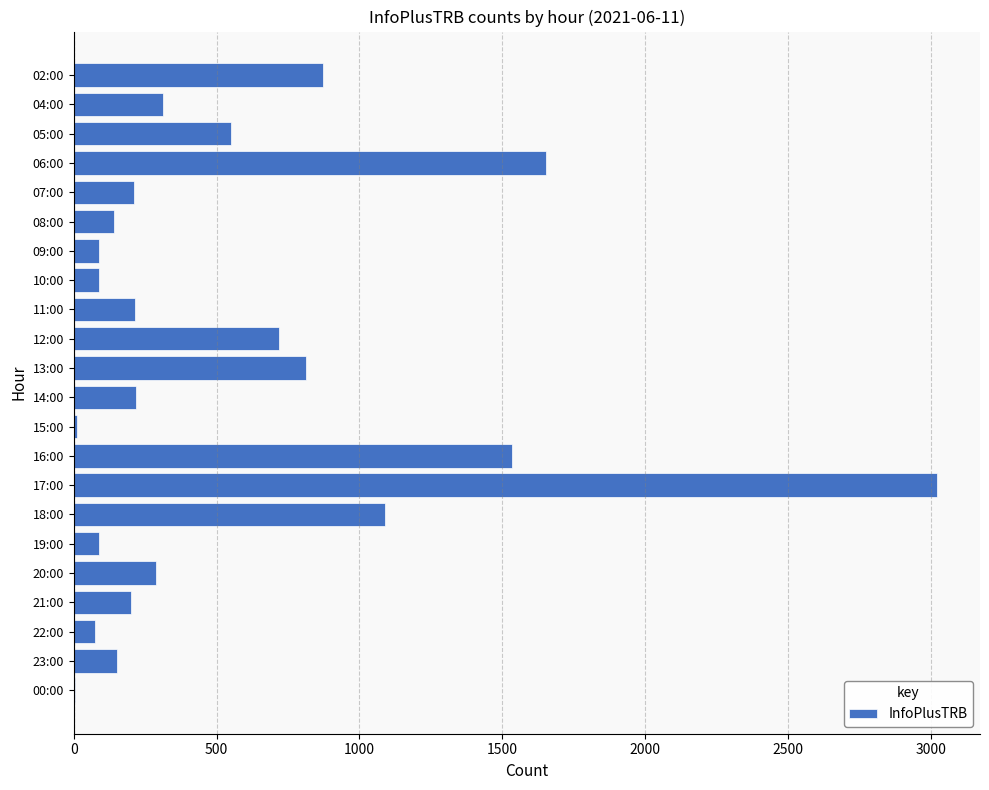

What is the sum of all values?

12342